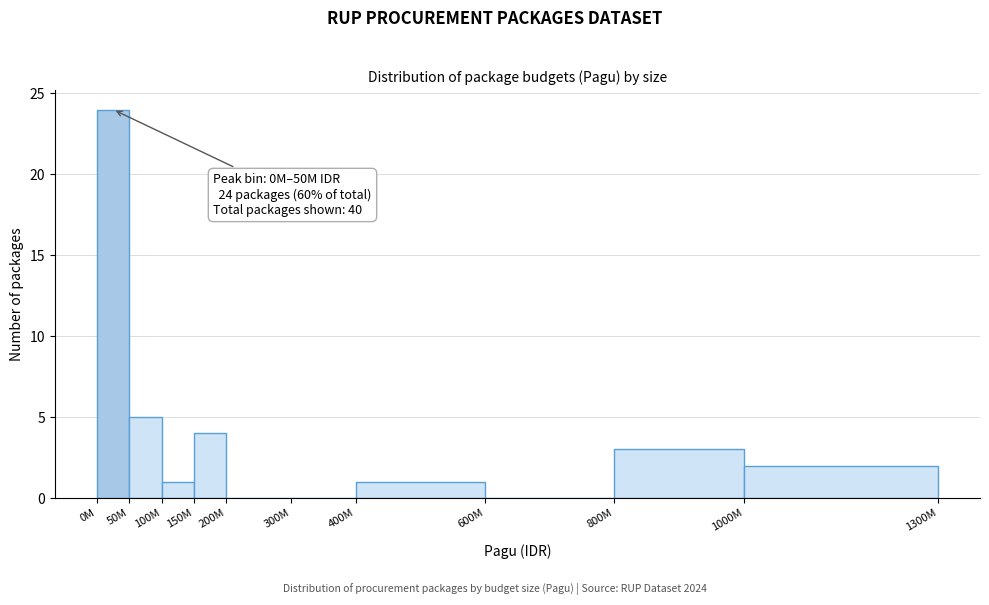

Reading right to left, what are all the values shown in this chart?

1000M=2	800M=3	600M=0	400M=1	300M=0	200M=0	150M=4	100M=1	50M=5	0M=24